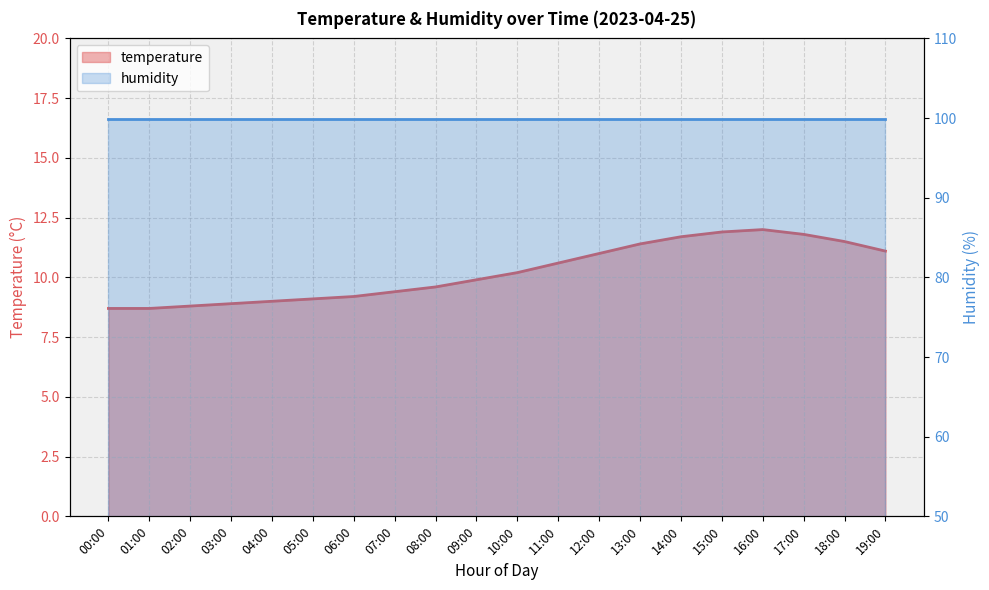

Is it true that the value at 12:00 is 11.0?

True